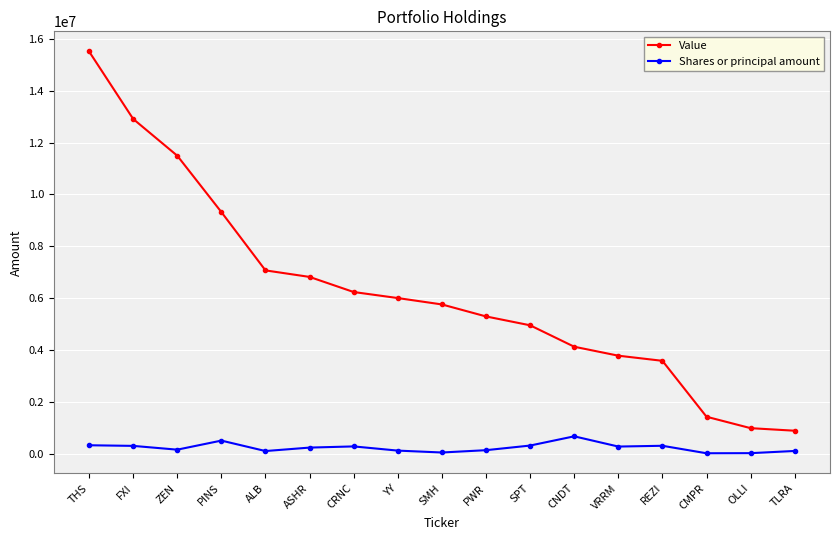

What is the label of the 1st point from the left?

THS